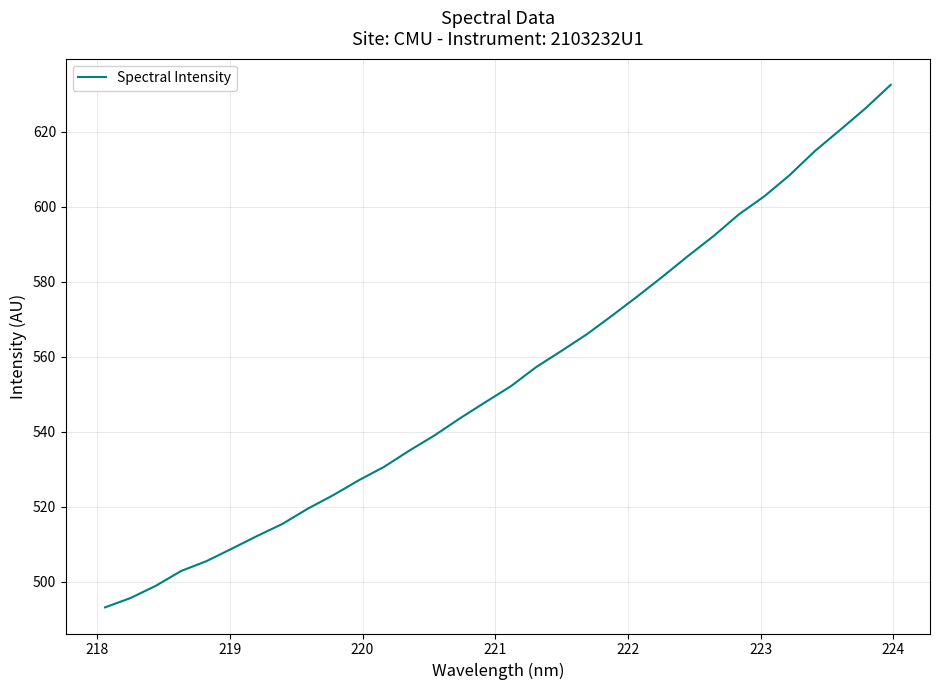

What is the maximum value shown in the chart?

632.5